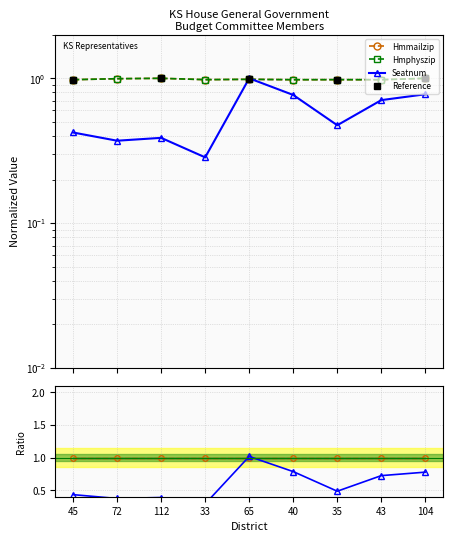

Where is Hmmailzip nearest to the value 0?

43